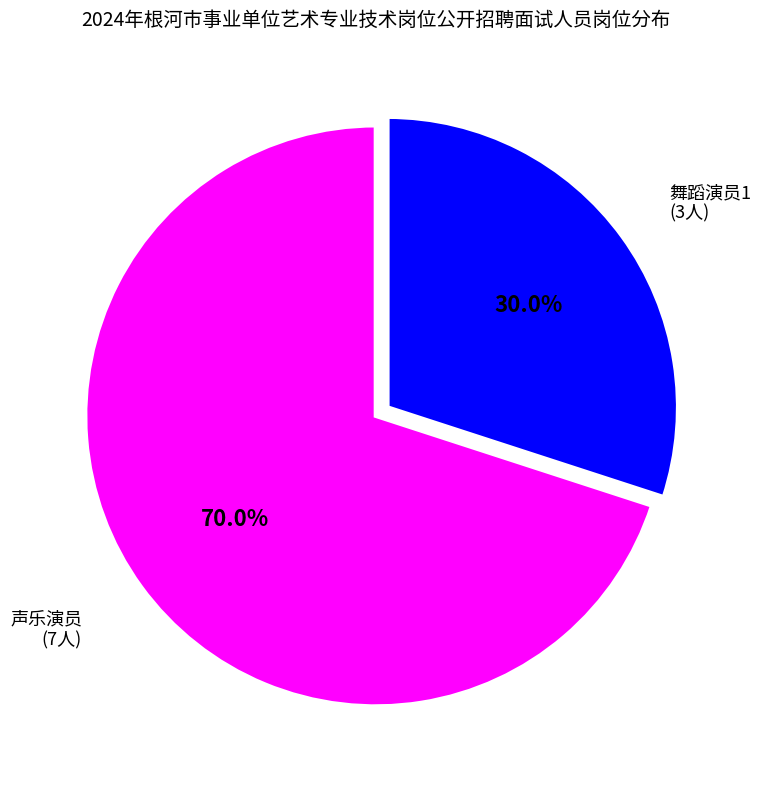

Does any single category account for the majority?

Yes